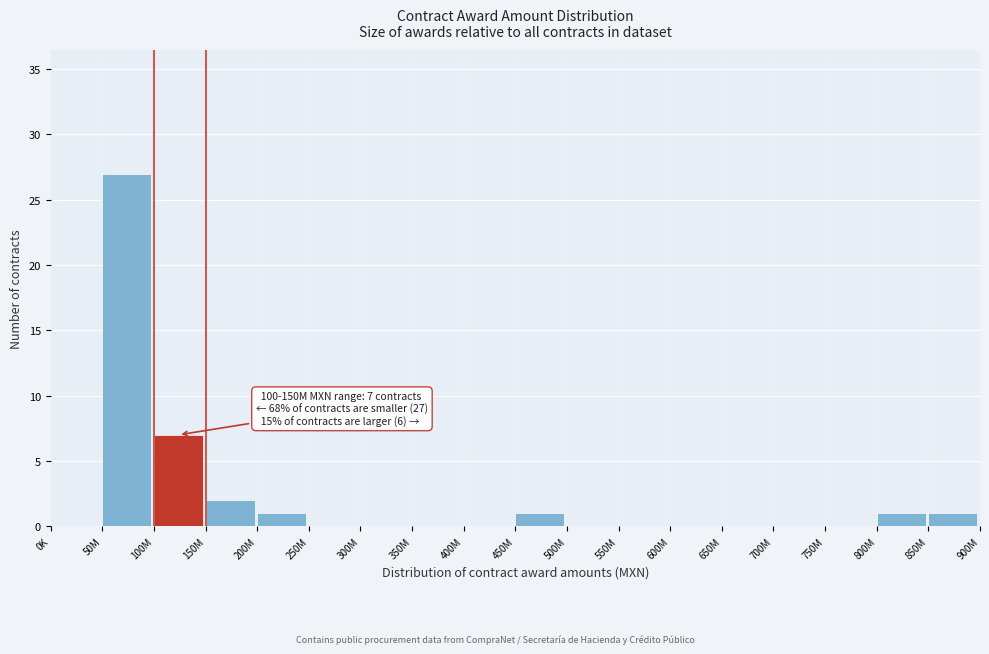

Reading left to right, transcribe all the data shown in this chart.

0K=0	50M=27	100M=7	150M=2	200M=1	250M=0	300M=0	350M=0	400M=0	450M=1	500M=0	550M=0	600M=0	650M=0	700M=0	750M=0	800M=1	850M=1